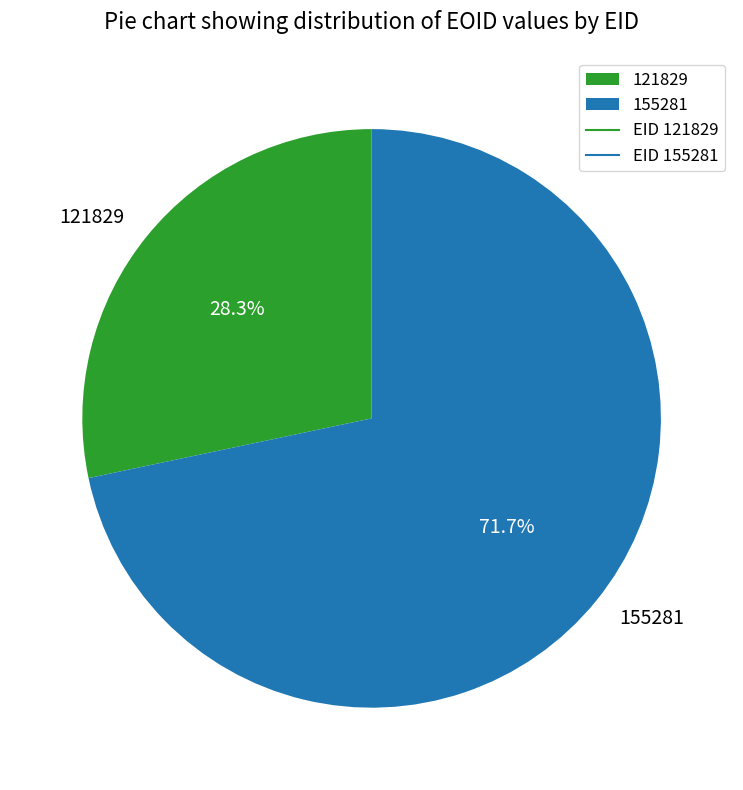

What percentage is the 155281 slice, to the nearest percent?

72%